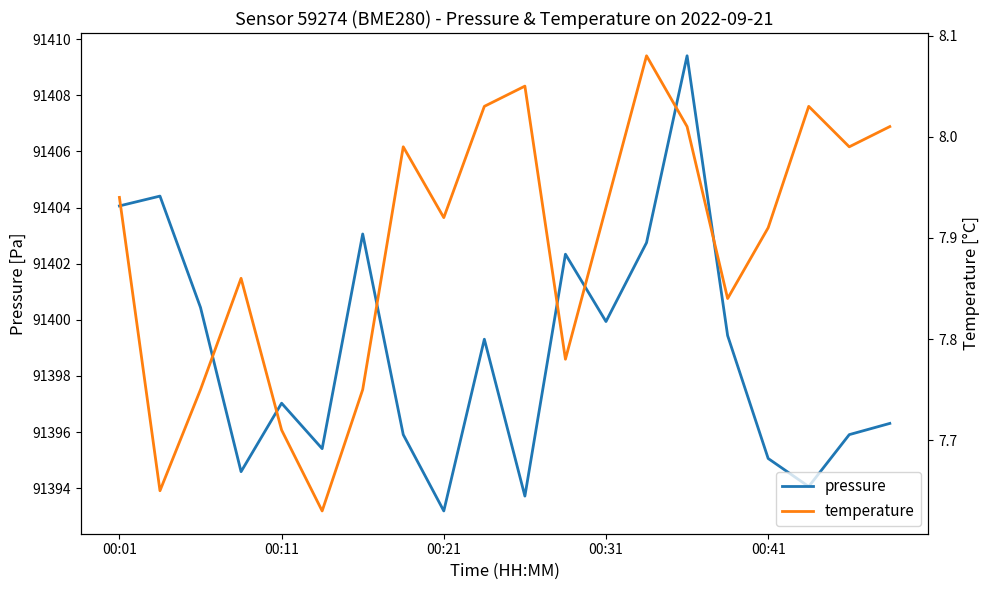

What is the lowest value of the temperature series?

7.6